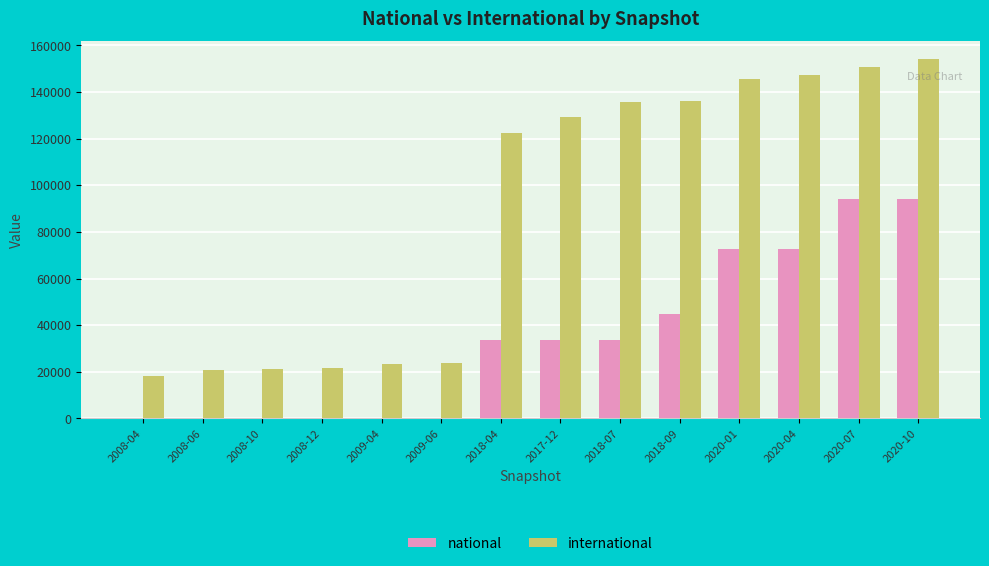

The value of international at 2020-07 is 150954. True or false?

True